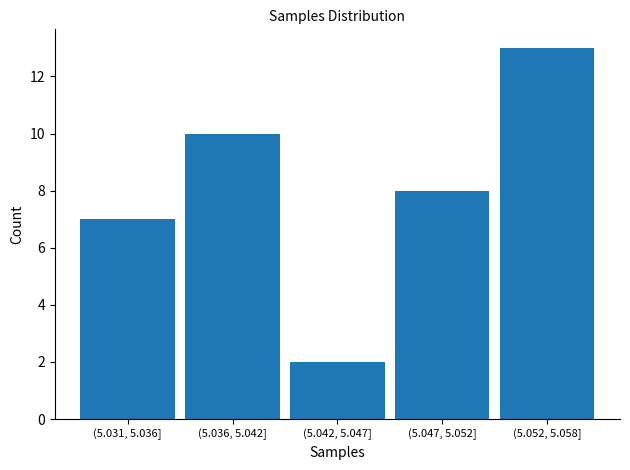

Reading left to right, list all the values displayed in this chart.

(5.031, 5.036]=7	(5.036, 5.042]=10	(5.042, 5.047]=2	(5.047, 5.052]=8	(5.052, 5.058]=13